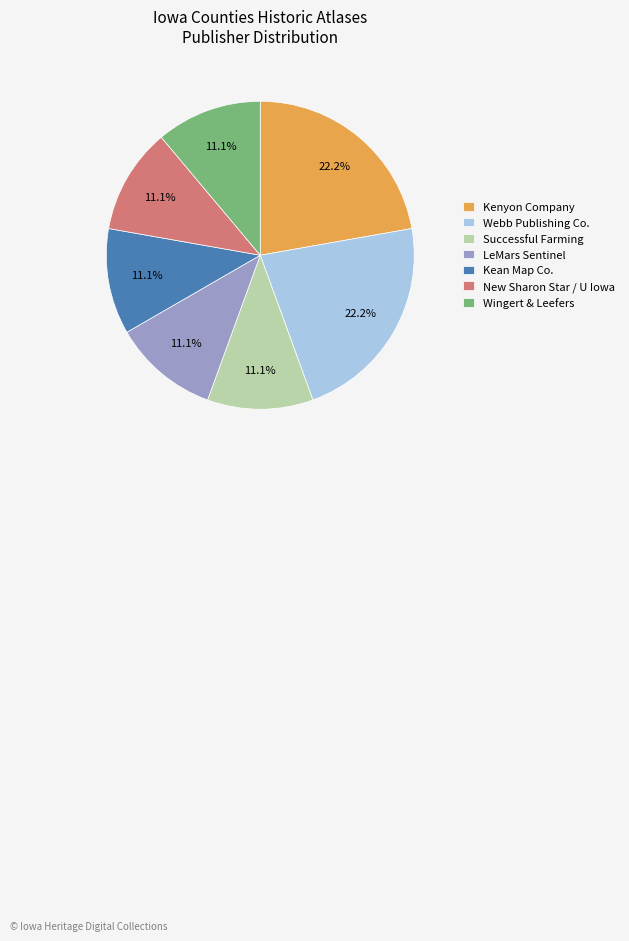

To the nearest percent, what is the difference between the largest and smallest slice percentages?

11%